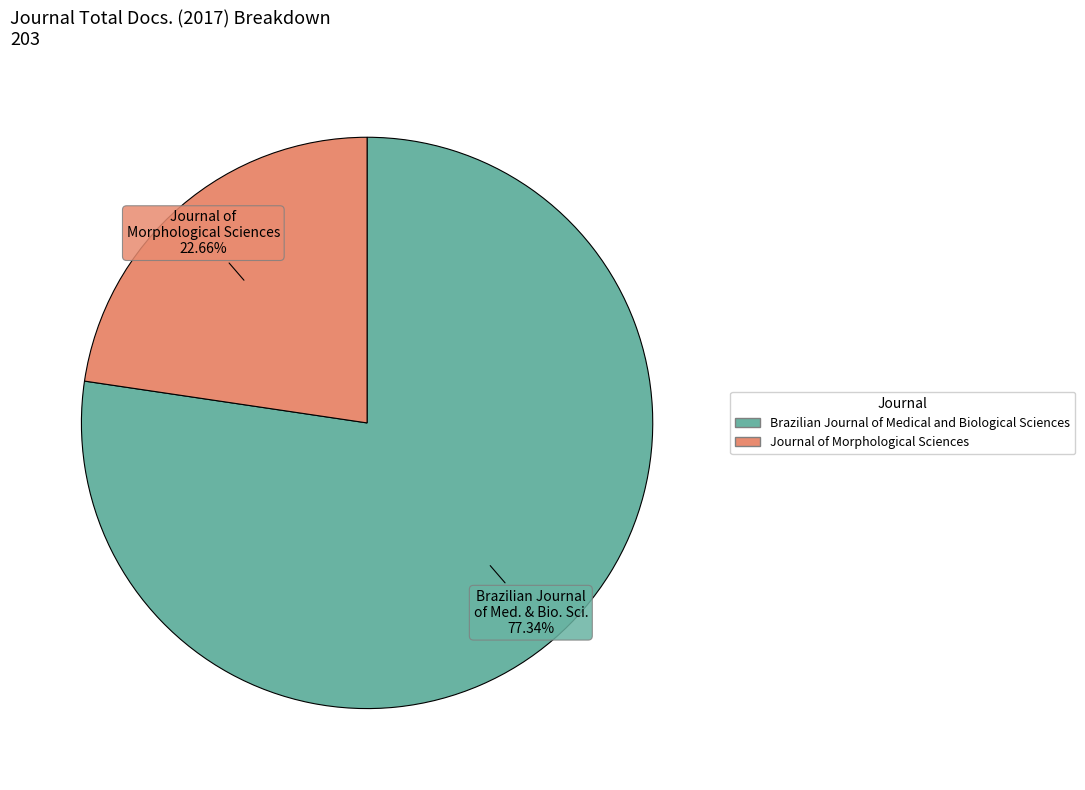

What percentage is NOT represented by Journal of Morphological Sciences?

77.3%